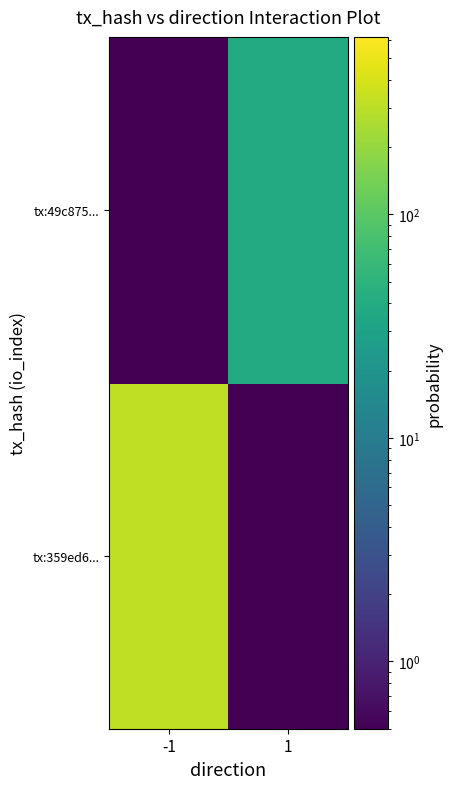

What is the minimum value shown in the chart?

0.1